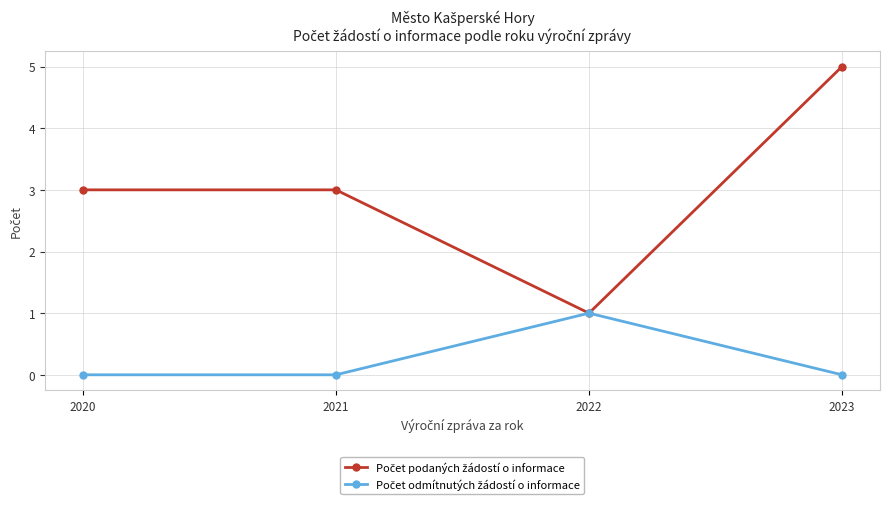

Which category has the highest value across all series?

2023